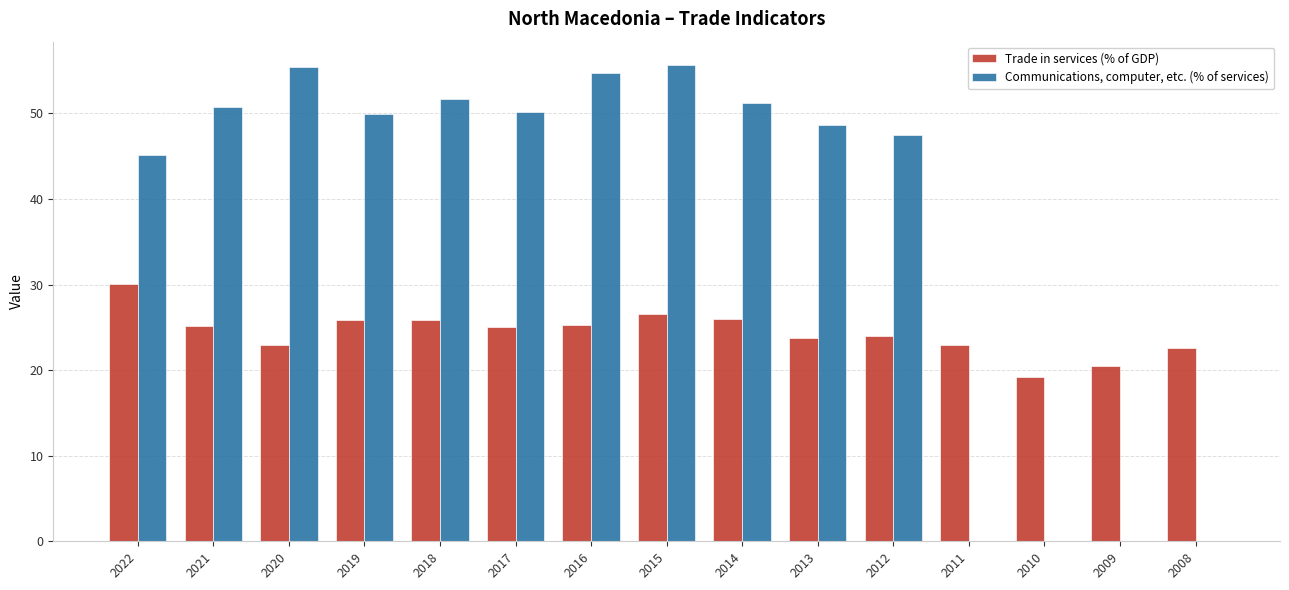

What is the maximum value shown in the chart?

55.6